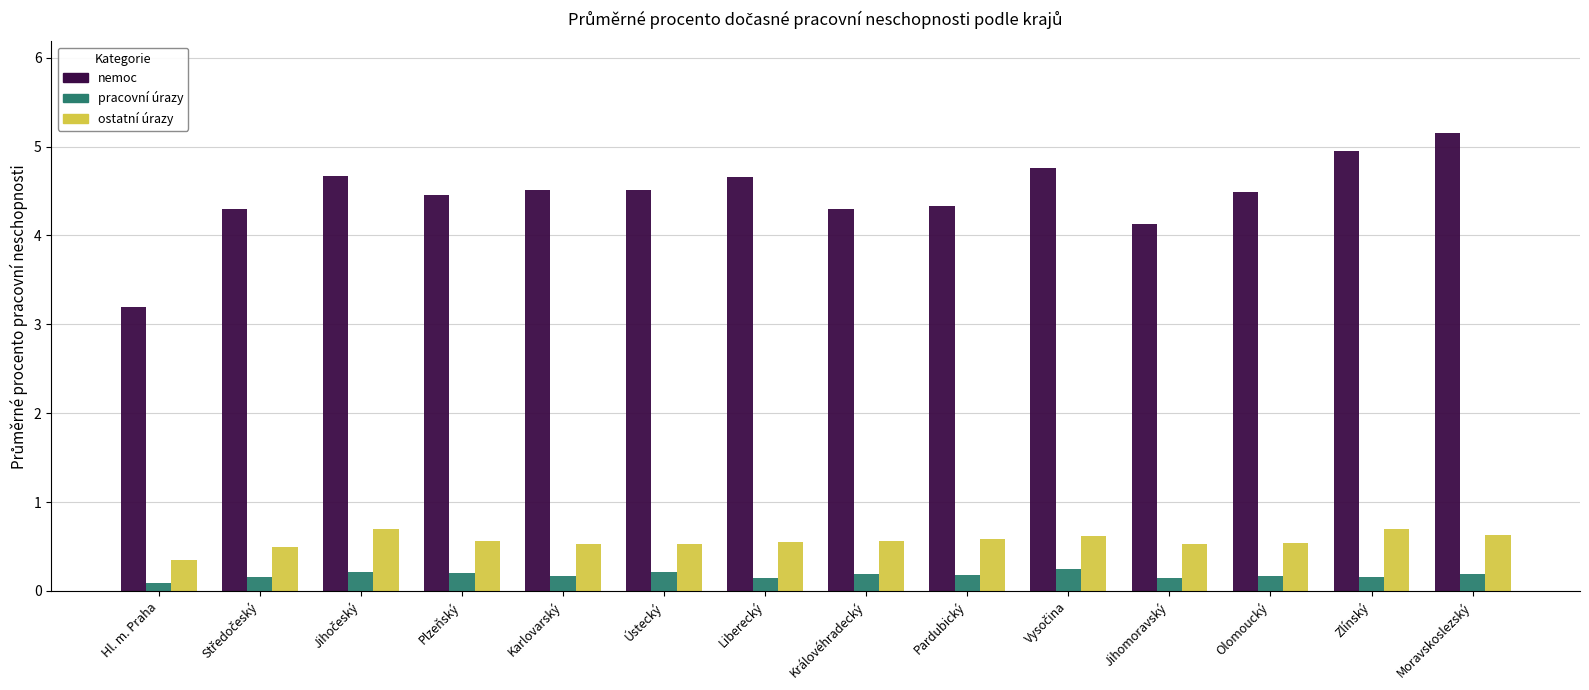

What is the difference between the maximum and minimum values in the pracovní úrazy series?

0.2